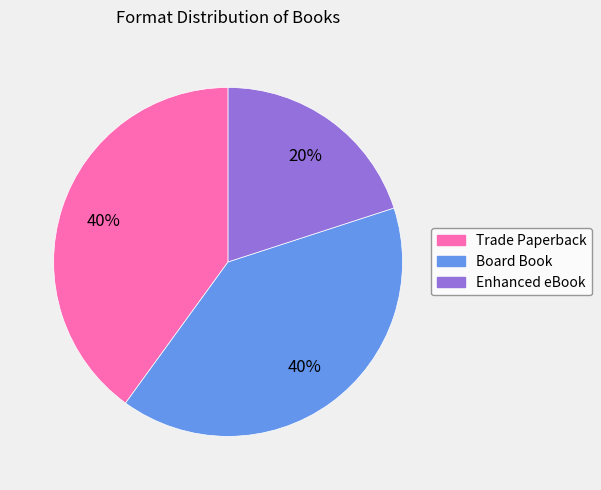

To the nearest percent, what percentage of the pie is Board Book?

40%